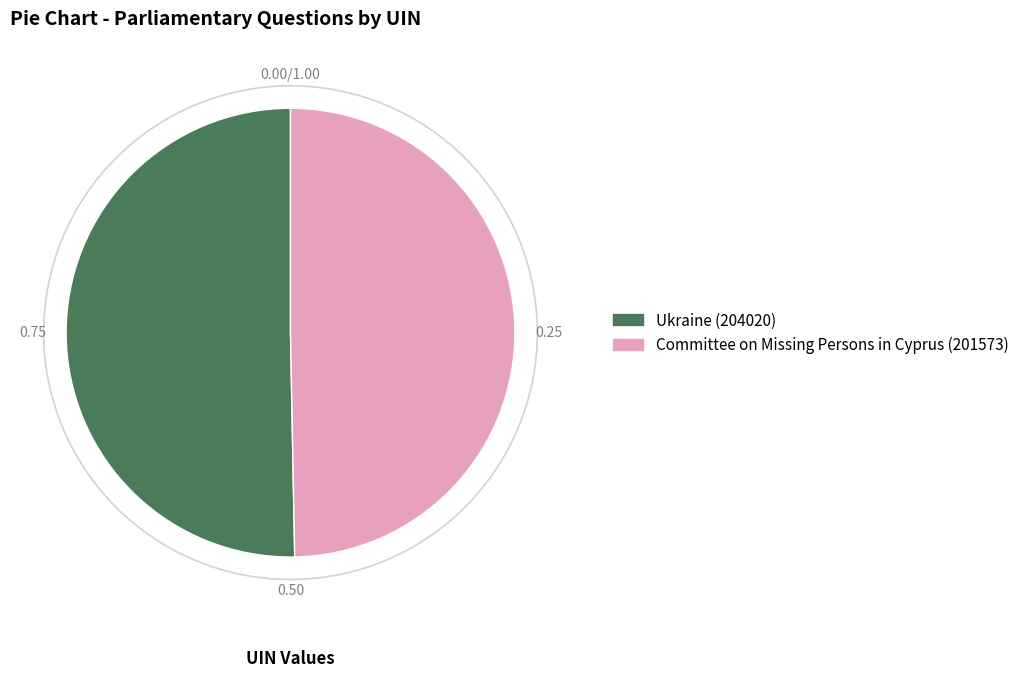

Is the sum of Ukraine (204020) and Committee on Missing Persons in Cyprus (201573) greater than half?

Yes